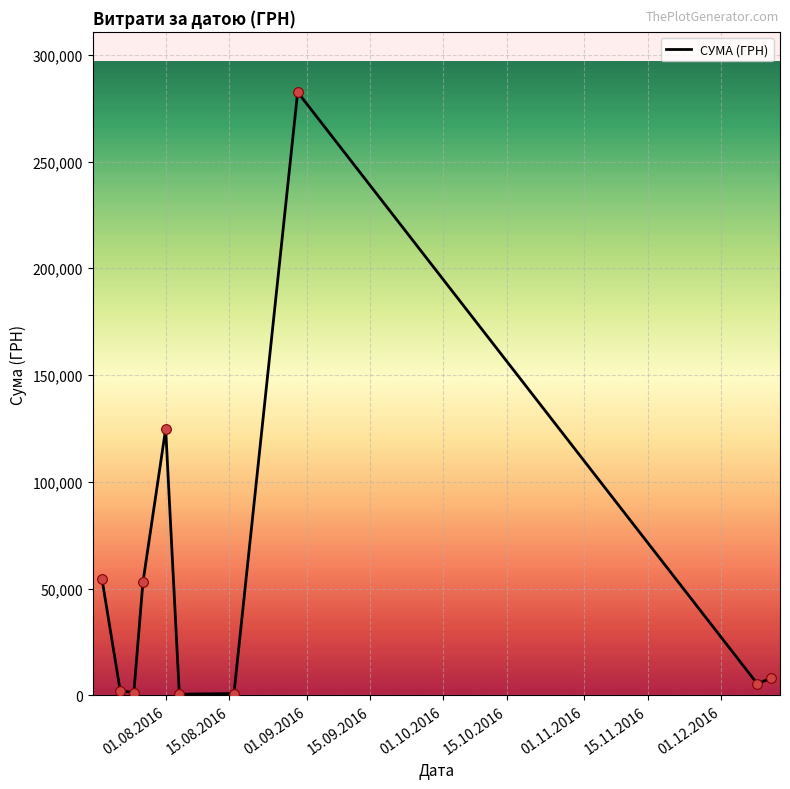

What is the difference between the maximum and minimum values?

282004.7